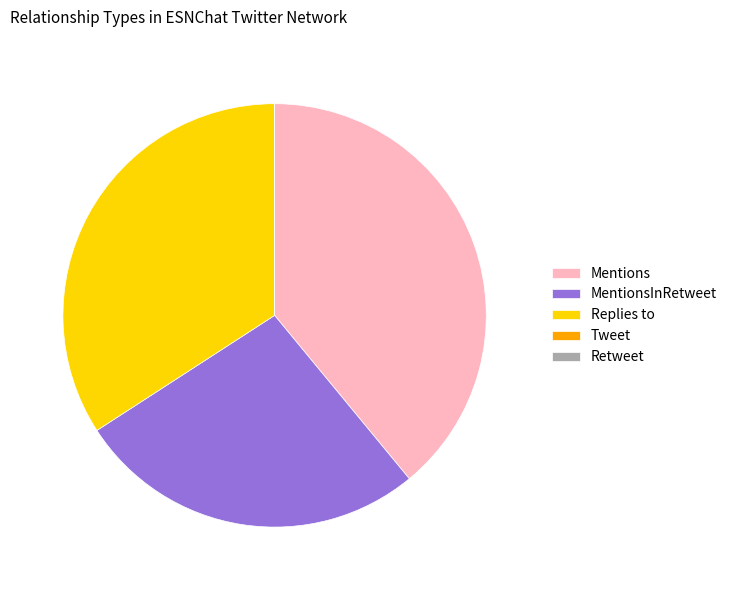

What is the largest slice in the pie chart?

Mentions